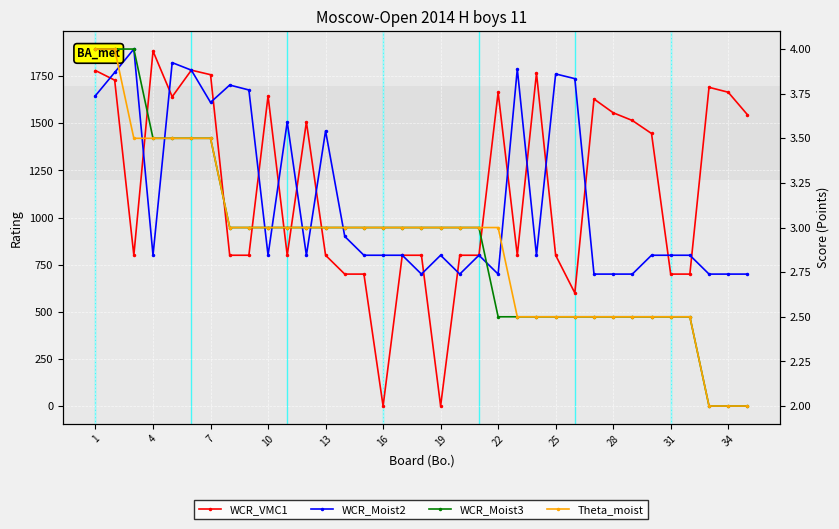

At which label is Theta_moist closest to 3?

22